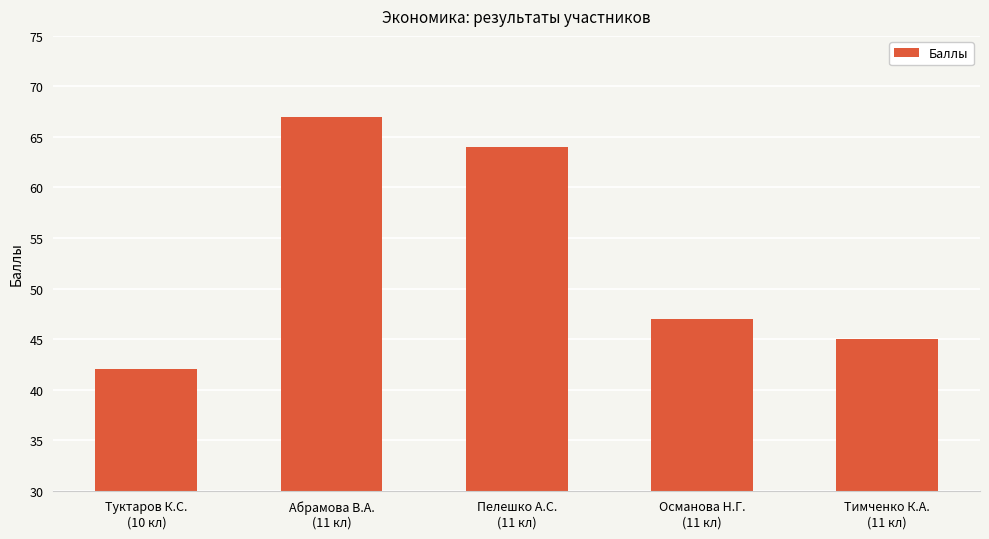

What is the sum of all values?

265